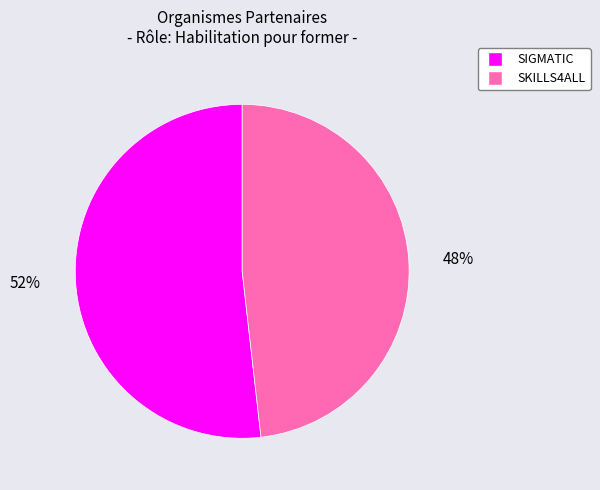

What is the ratio of the value at SIGMATIC to the value at SKILLS4ALL?

1.1